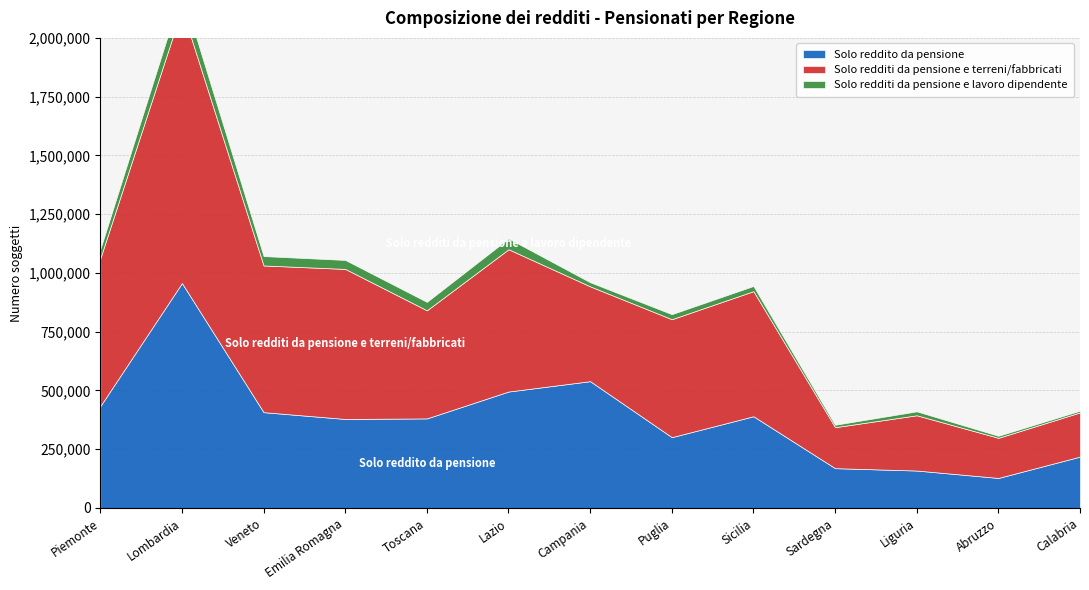

The value of Solo redditi da pensione e terreni/fabbricati at Lombardia is 1166932. True or false?

True